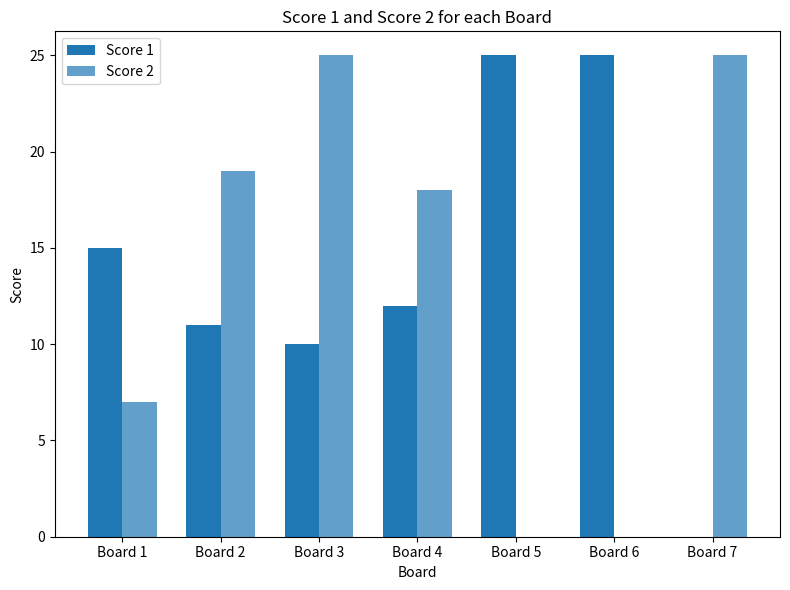

How many groups of bars are there?

7